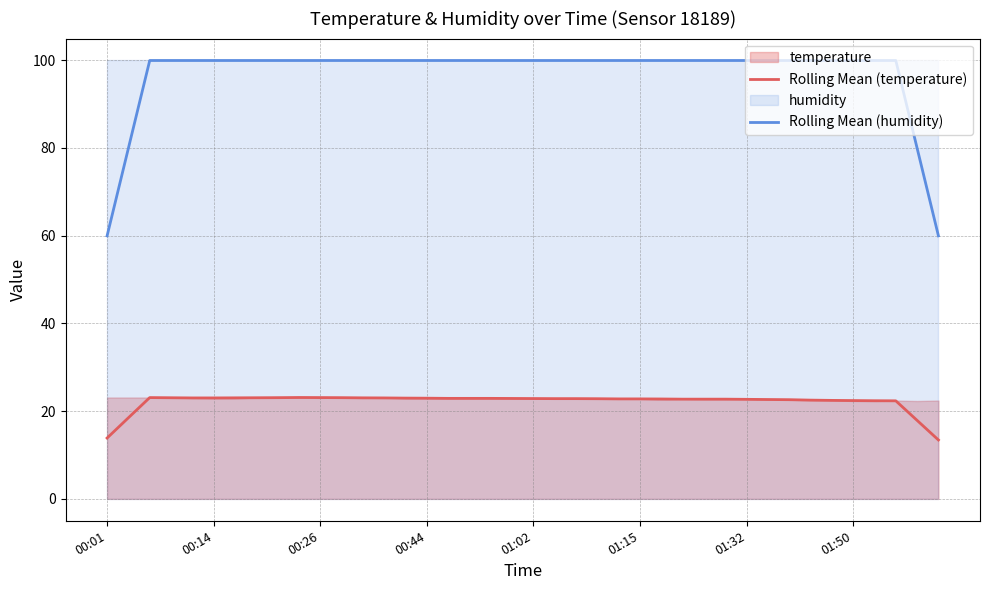

What is the highest value of the Rolling Mean (temperature) series?

23.1